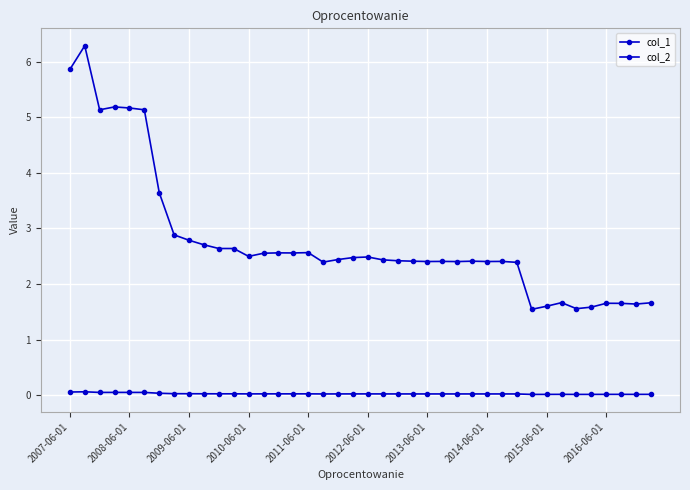

List the series in order of their peak value, lowest first.

col_2, col_1